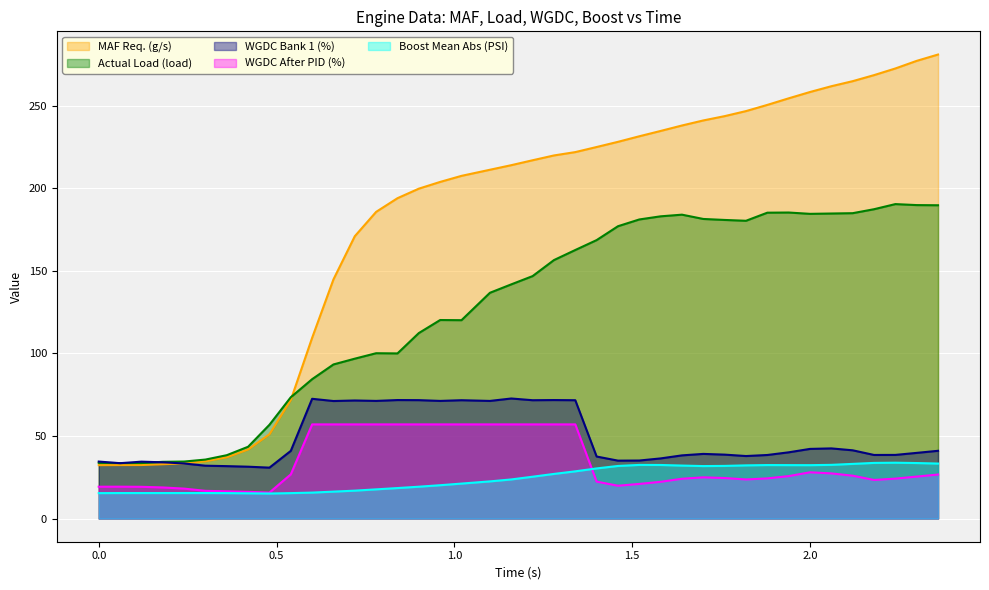

True or false: WGDC After PID (%) and MAF Req. (g/s) cross at least once.

False